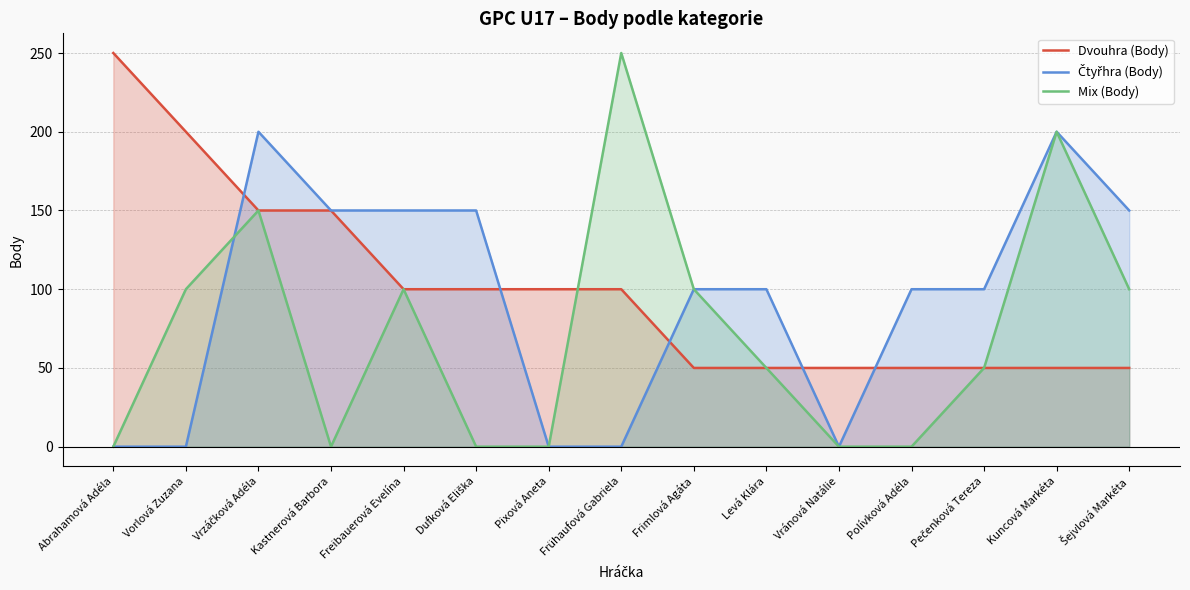

Which category has the lowest value across all series?

Abrahamová Adéla